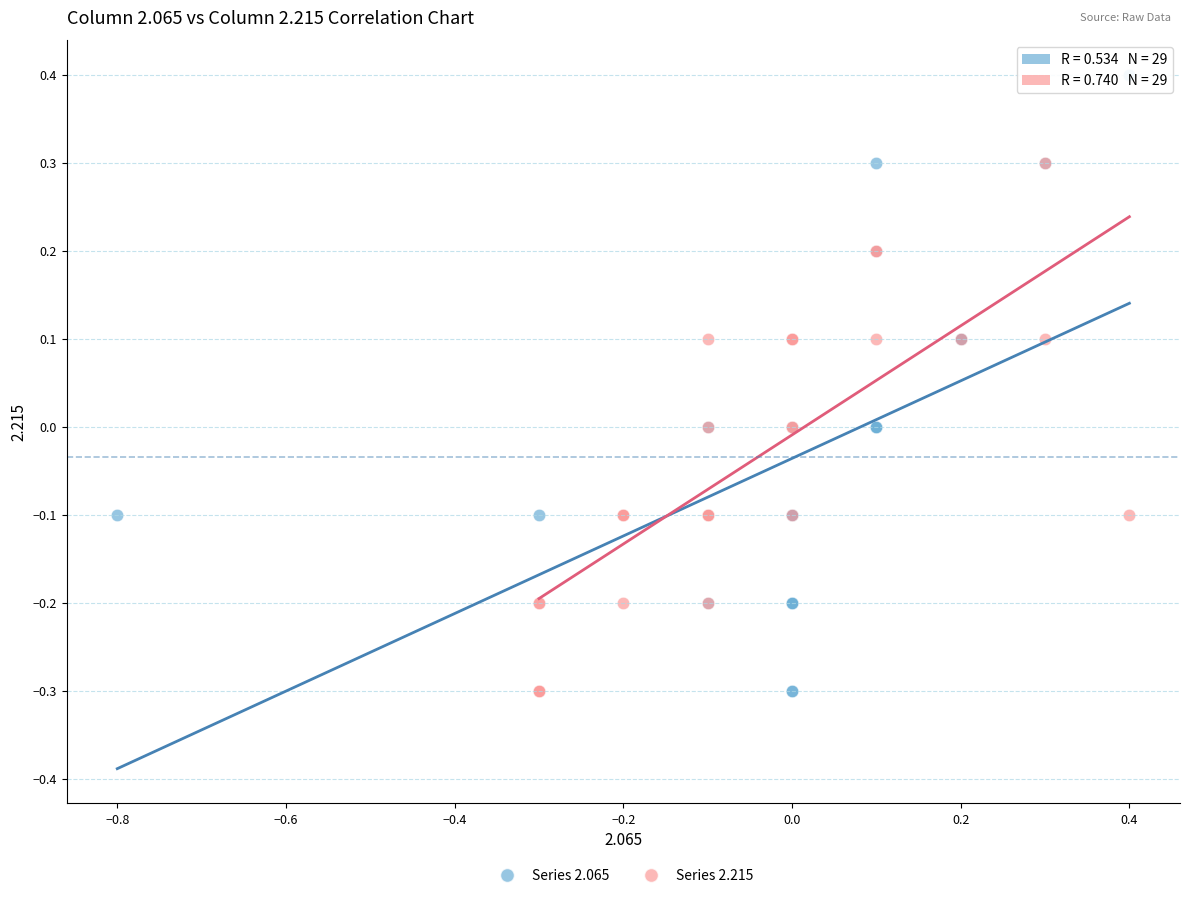

Which series reaches the maximum Y coordinate?

Series 2.065